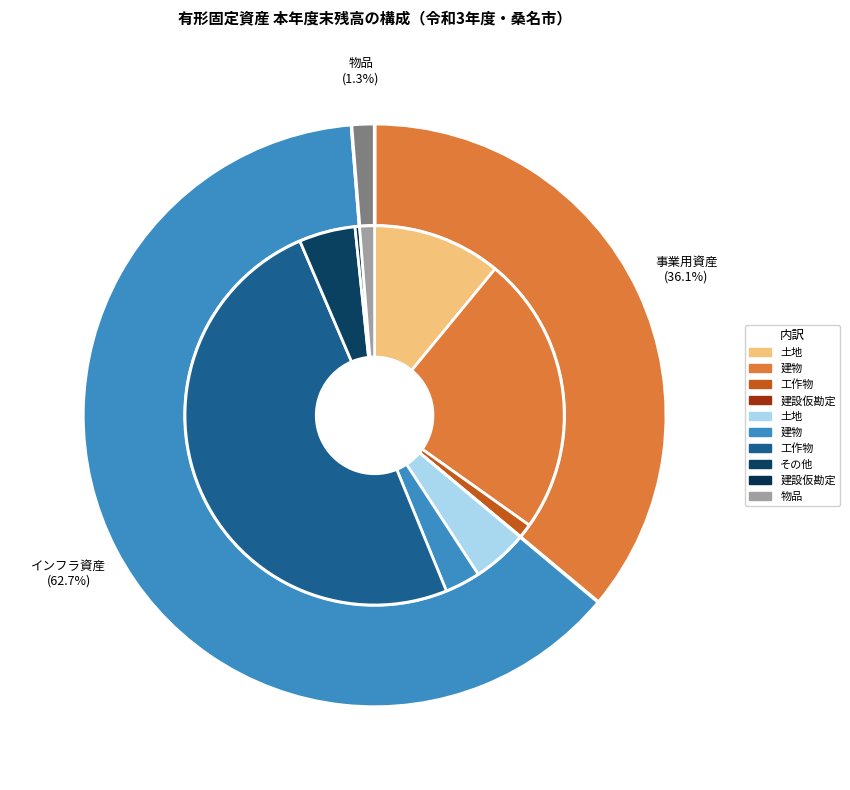

Rank the categories by value from lowest to highest.

物品, 事業用資産, インフラ資産